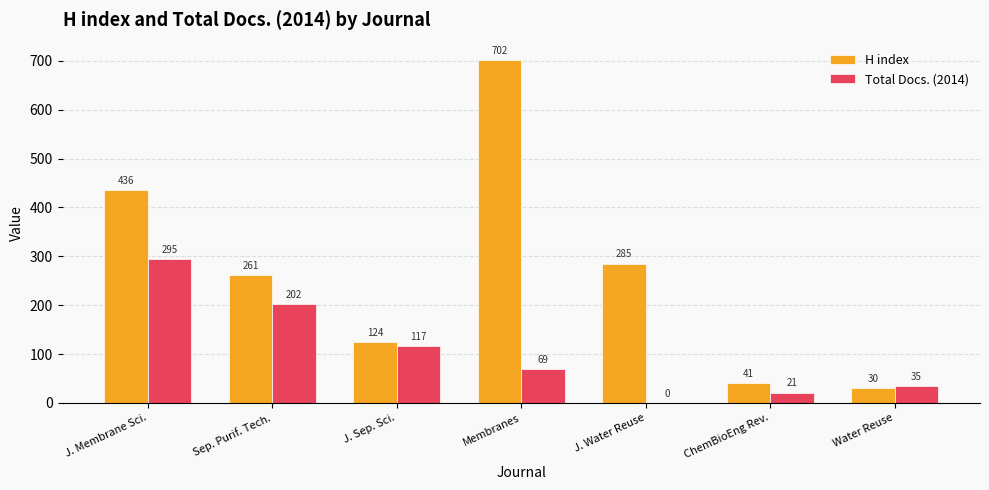

Is it true that Total Docs. (2014) equals 295 at J. Membrane Sci.?

True